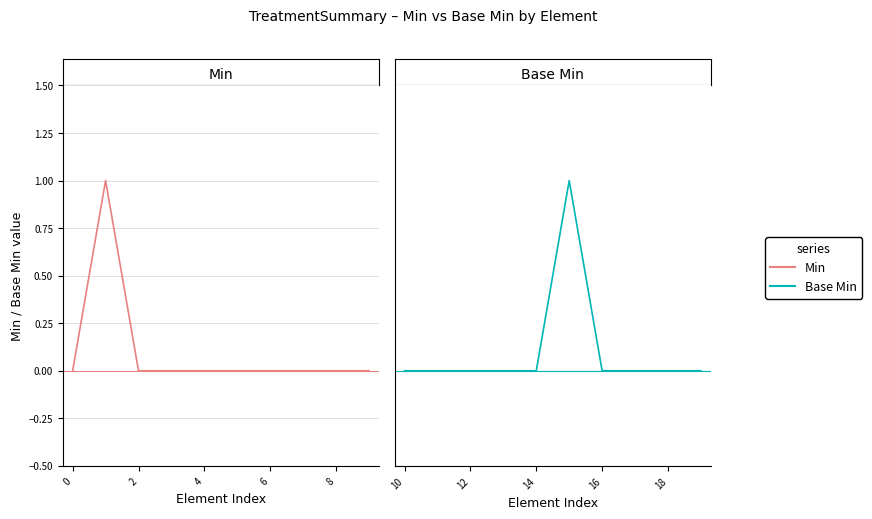

Which series has the largest range (max minus min)?

Min